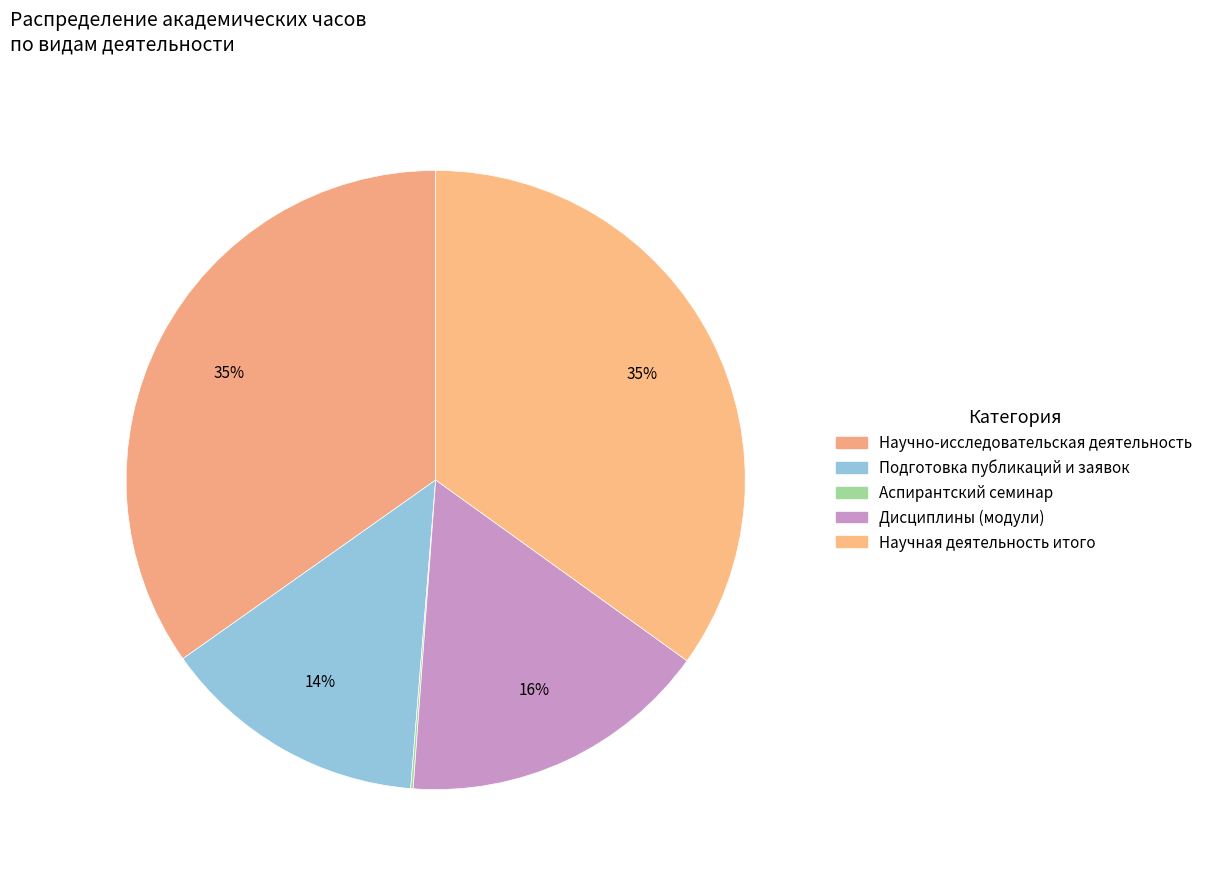

To the nearest percent, what is the difference between the Подготовка публикаций и заявок and Дисциплины (модули) slice percentages?

2%